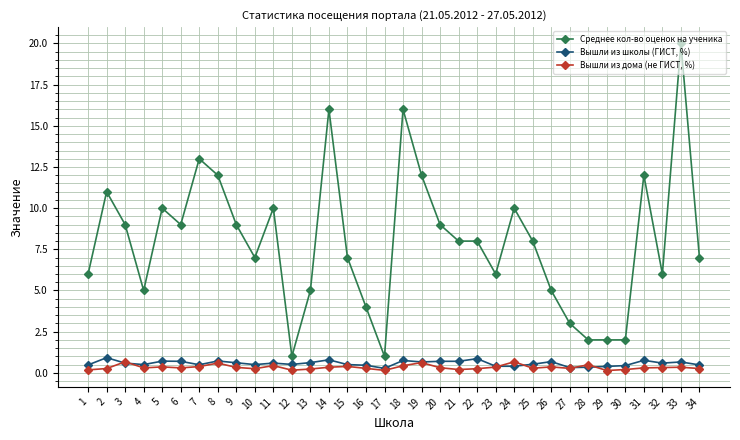

True or false: Среднее кол-во оценок на ученика and Вышли из дома (не ГИСТ, %) cross at least once.

False